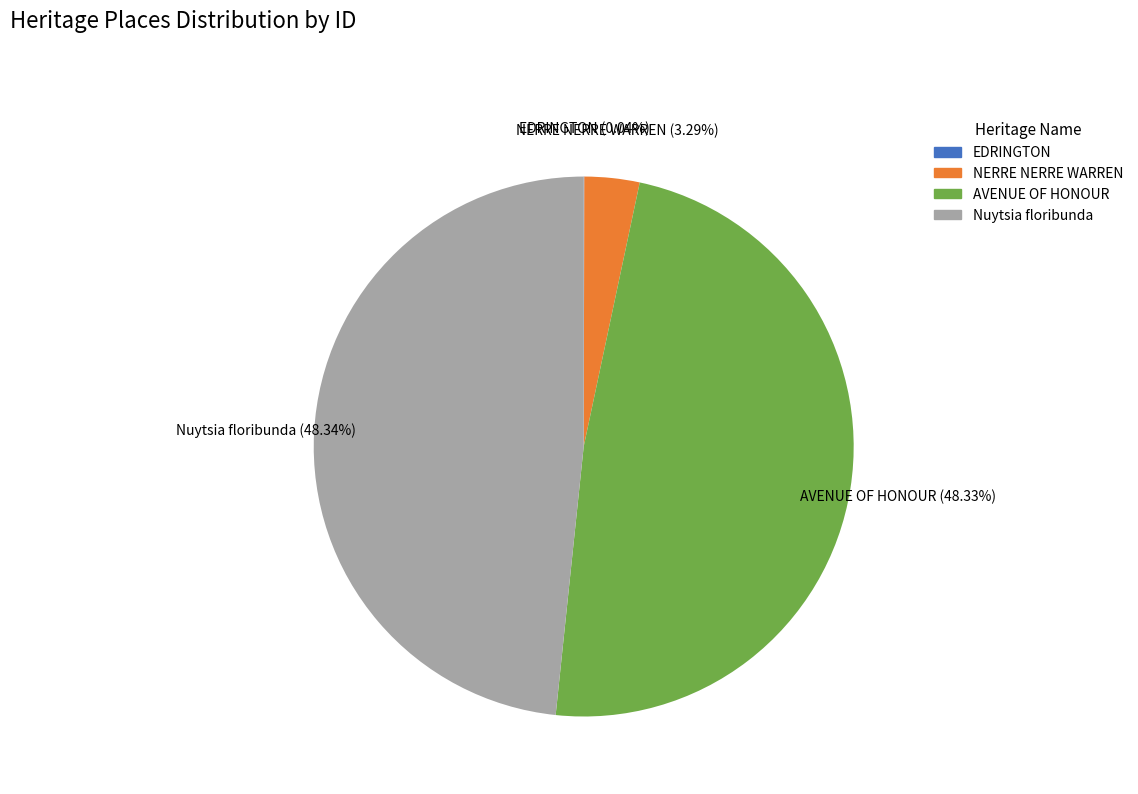

To the nearest percent, what is the difference between the largest and smallest slice percentages?

48%